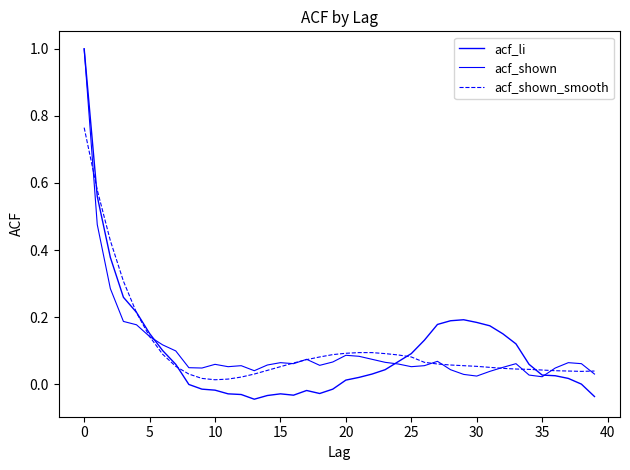

How many lines are shown in the chart?

3